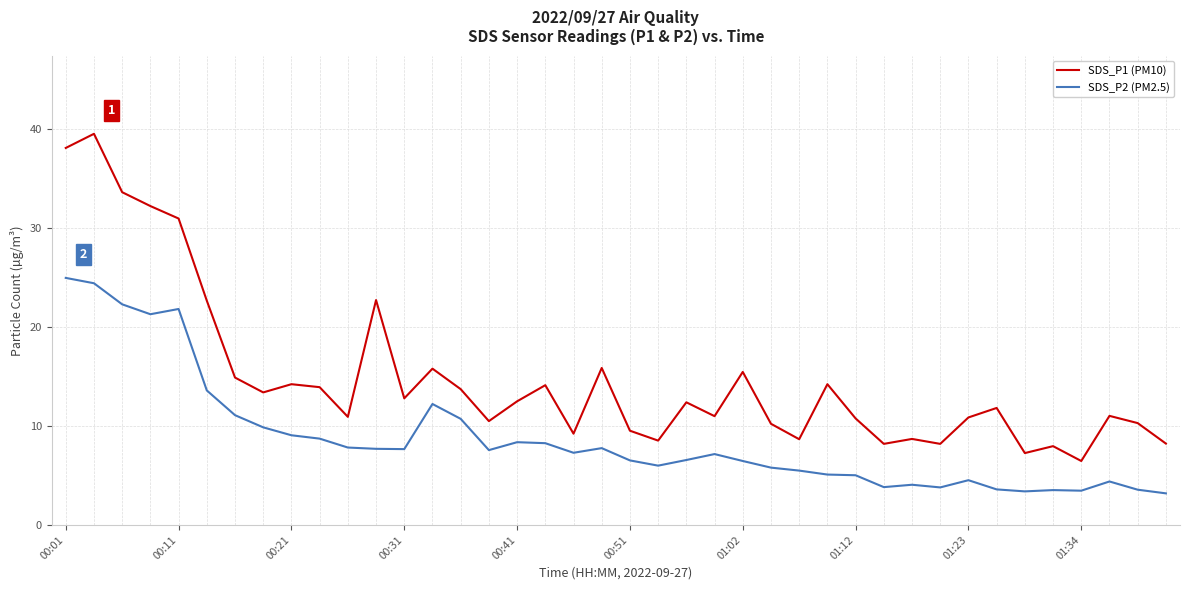

Which series has the largest range (max minus min)?

SDS_P1 (PM10)